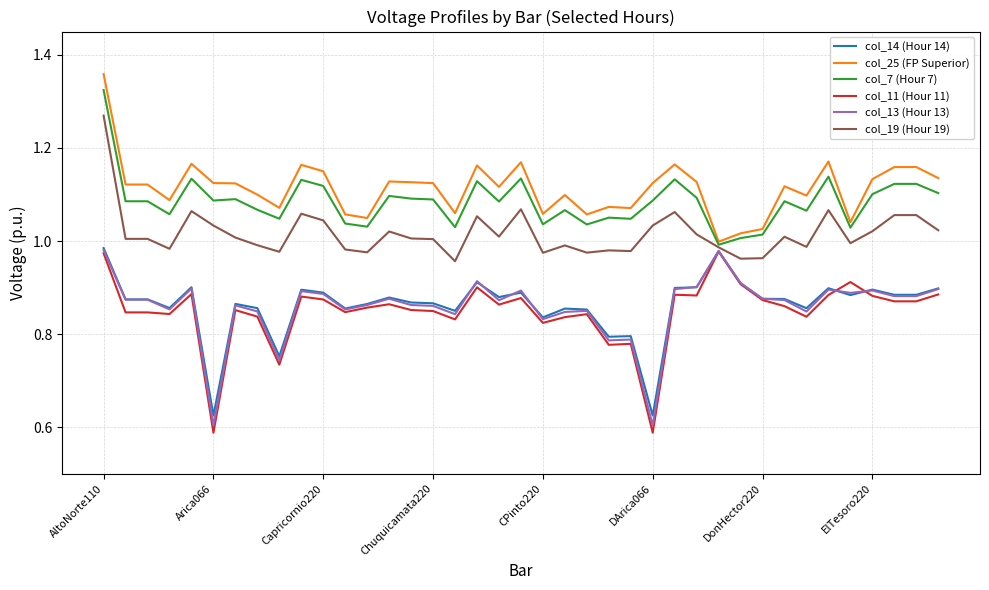

True or false: col_25 (FP Superior) and col_11 (Hour 11) intersect in this chart.

False